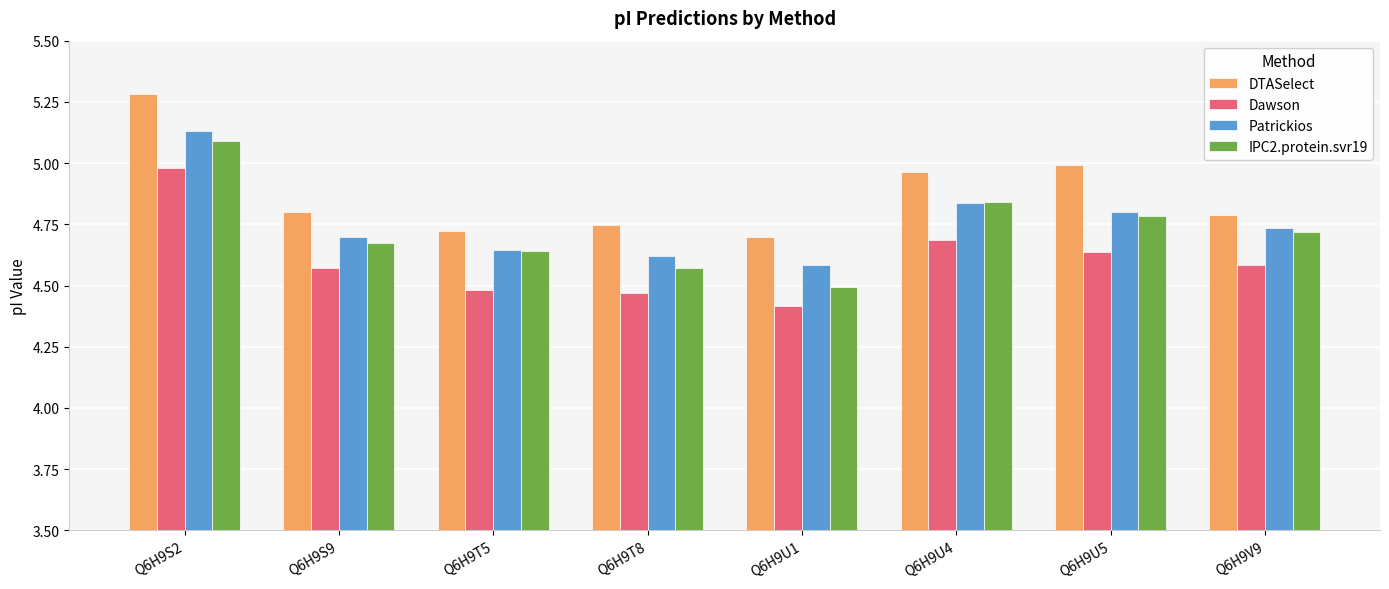

The value of Patrickios at Q6H9V9 is 4.7. True or false?

True